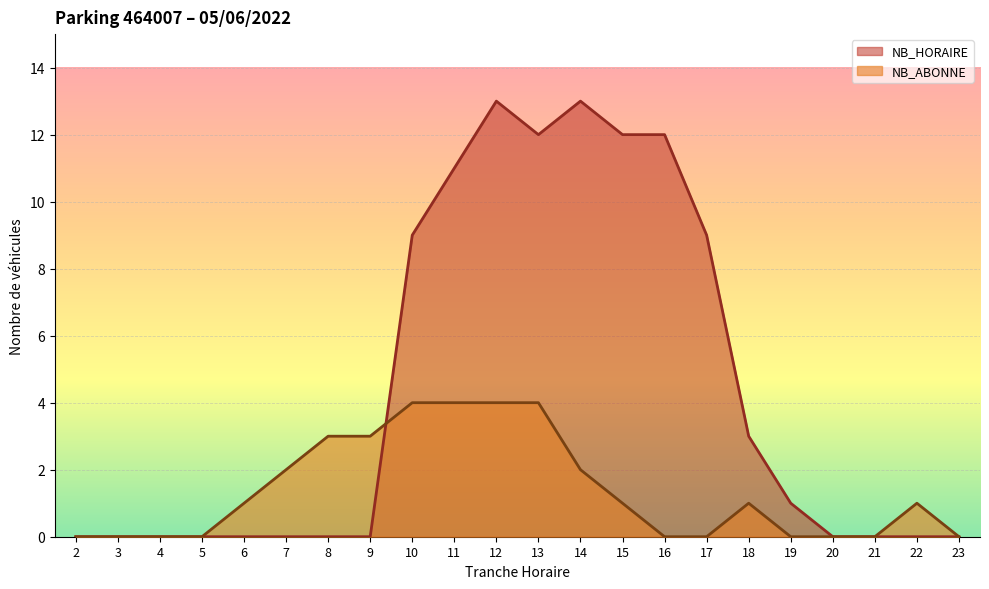

True or false: NB_ABONNE and NB_HORAIRE cross at least once.

True